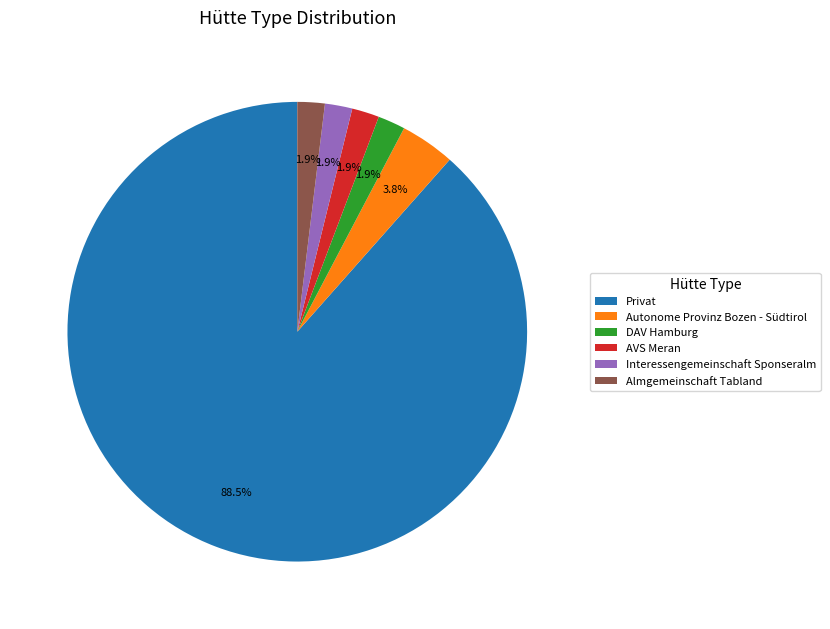

True or false: Privat accounts for 99% of the total.

False